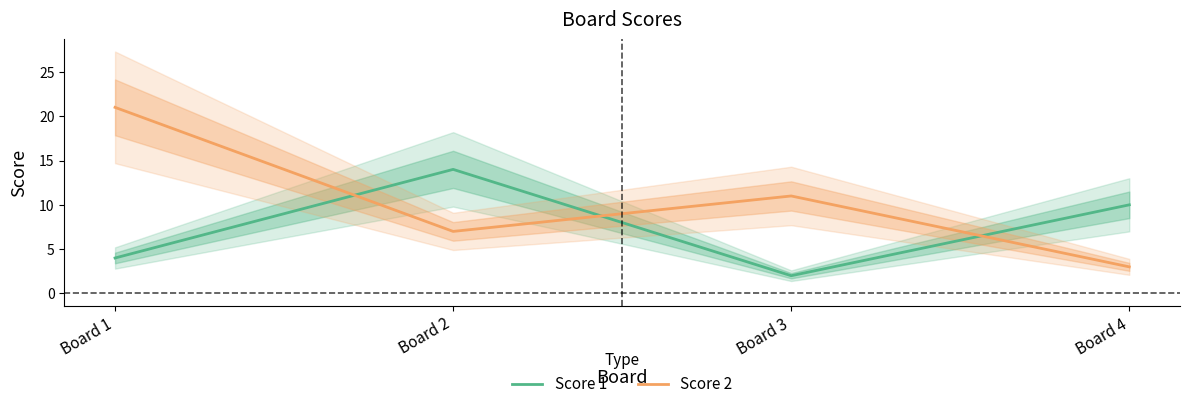

True or false: Score 2 has a value of 6 at Board 3.

False